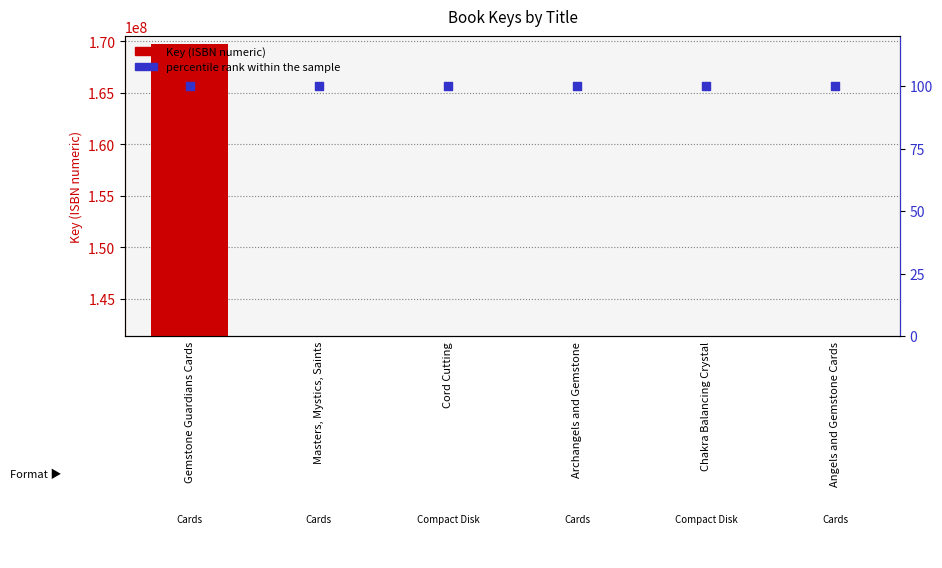

At which category is the sum across all series the highest?

Gemstone Guardians Cards